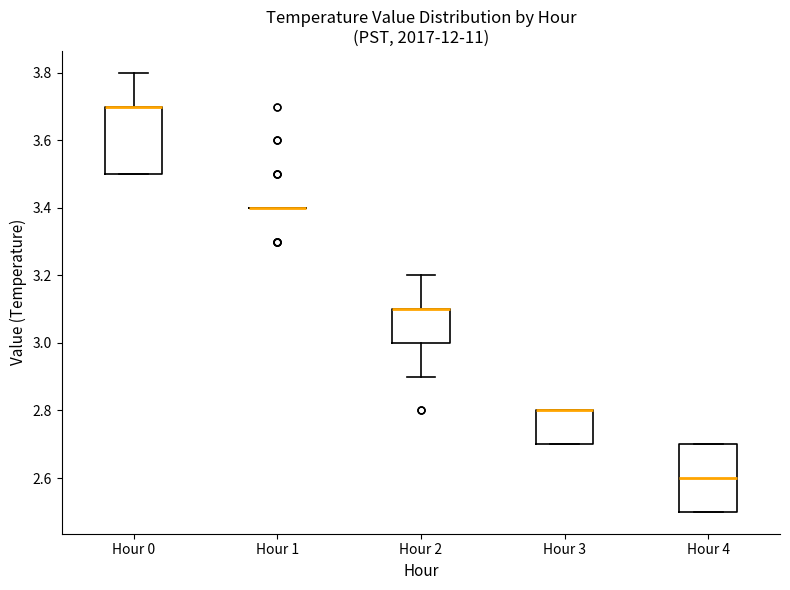

Reading left to right, transcribe this box plot: for each box, give where its median line is, the range the box spans, and where its two whiskers end, as read against the y-axis. The values are not printed on the chart, so give them approximately, as read against the axis.

Hour 0: median 3.7 (drawn on the box's upper edge), box 3.5 to 3.7, whiskers 3.5 to 3.8
Hour 1: box collapsed to a line at 3.4, whiskers 3.4 to 3.4
Hour 2: median 3.1 (drawn on the box's upper edge), box 3.0 to 3.1, whiskers 2.9 to 3.2
Hour 3: median 2.8 (drawn on the box's upper edge), box 2.7 to 2.8, whiskers 2.7 to 2.8
Hour 4: median 2.6, box 2.5 to 2.7, whiskers 2.5 to 2.7